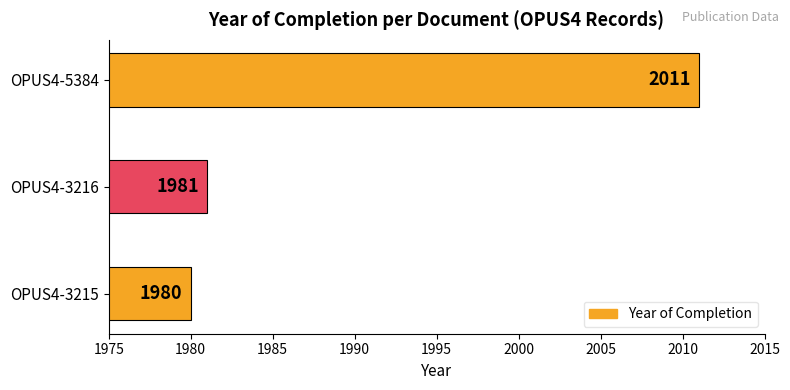

Rank the categories by value from lowest to highest.

OPUS4-3215, OPUS4-3216, OPUS4-5384